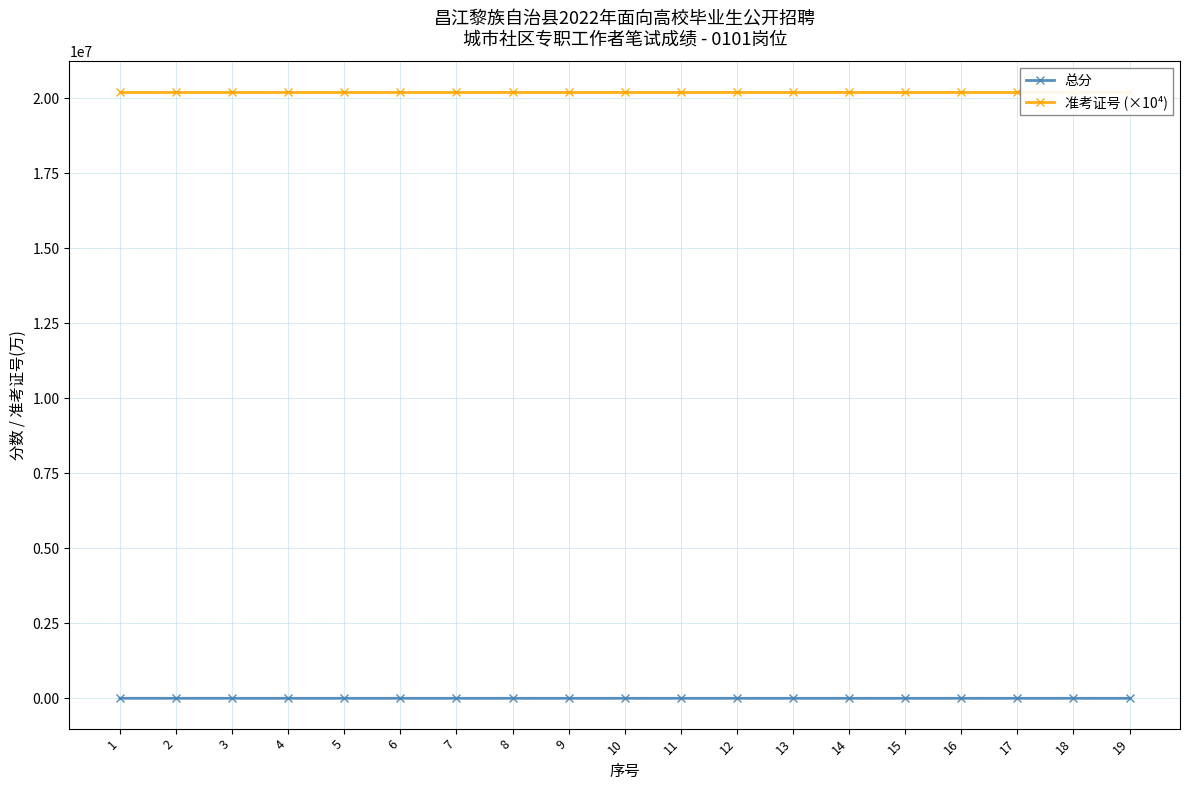

Is it true that 准考证号 (×10⁴) equals 32297013.8 at 14?

False